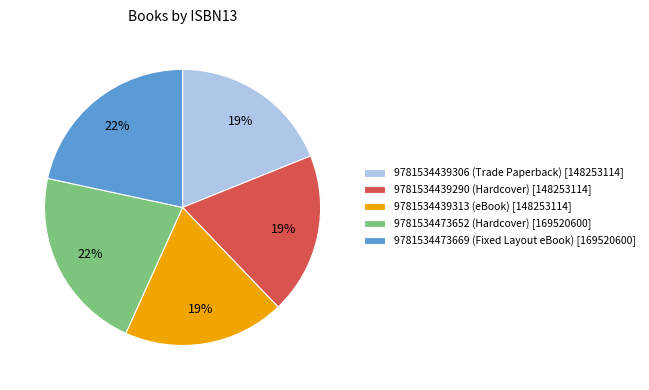

To the nearest percent, what percentage of the pie is 9781534439290 (Hardcover)?

19%